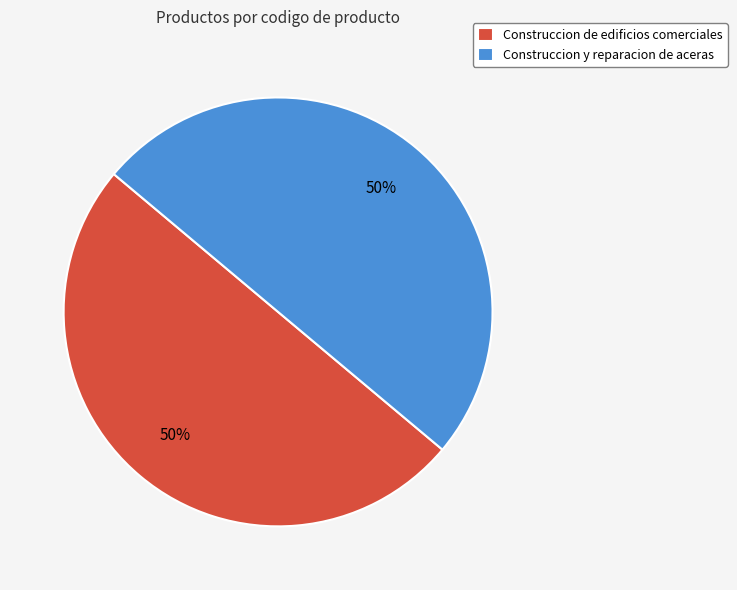

What is the ratio of the value at Construccion de edificios comerciales to the value at Construccion y reparacion de aceras?

1.0